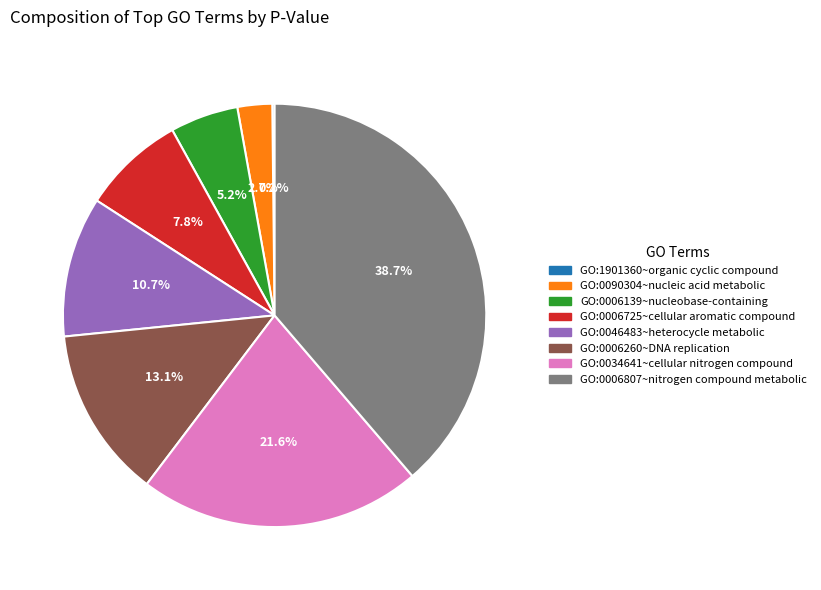

To the nearest percent, what portion does GO:0006807~nitrogen compound metabolic represent?

39%